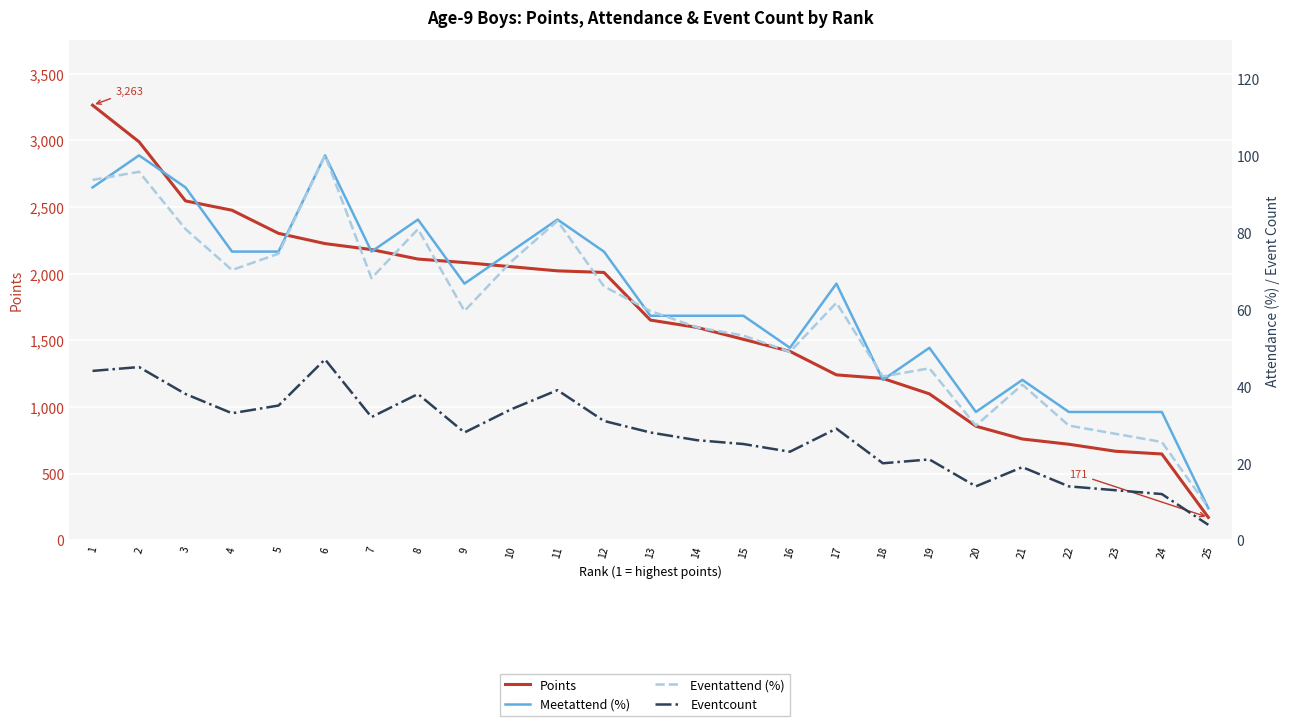

Reading left to right, extract all data points from this chart.

Points: 3263.2	2988.5	2545.1	2475.2	2301.9	2225.0	2180.1	2109.1	2082.8	2051.8	2020.5	2008.7	1651.3	1596.3	1506.9	1416.9	1240.4	1213.7	1097.9	855.5	759.2	720.0	667.7	646.9	171.4
Meetattend (%): 91.7	100.0	91.7	75.0	75.0	100.0	75.0	83.3	66.7	75.0	83.3	75.0	58.3	58.3	58.3	50.0	66.7	41.7	50.0	33.3	41.7	33.3	33.3	33.3	8.3
Eventattend (%): 93.6	95.7	80.8	70.2	74.5	100.0	68.1	80.8	59.6	72.3	83.0	66.0	59.6	55.3	53.2	48.9	61.7	42.5	44.7	29.8	40.4	29.8	27.7	25.5	8.5
Eventcount: 44.0	45.0	38.0	33.0	35.0	47.0	32.0	38.0	28.0	34.0	39.0	31.0	28.0	26.0	25.0	23.0	29.0	20.0	21.0	14.0	19.0	14.0	13.0	12.0	4.0